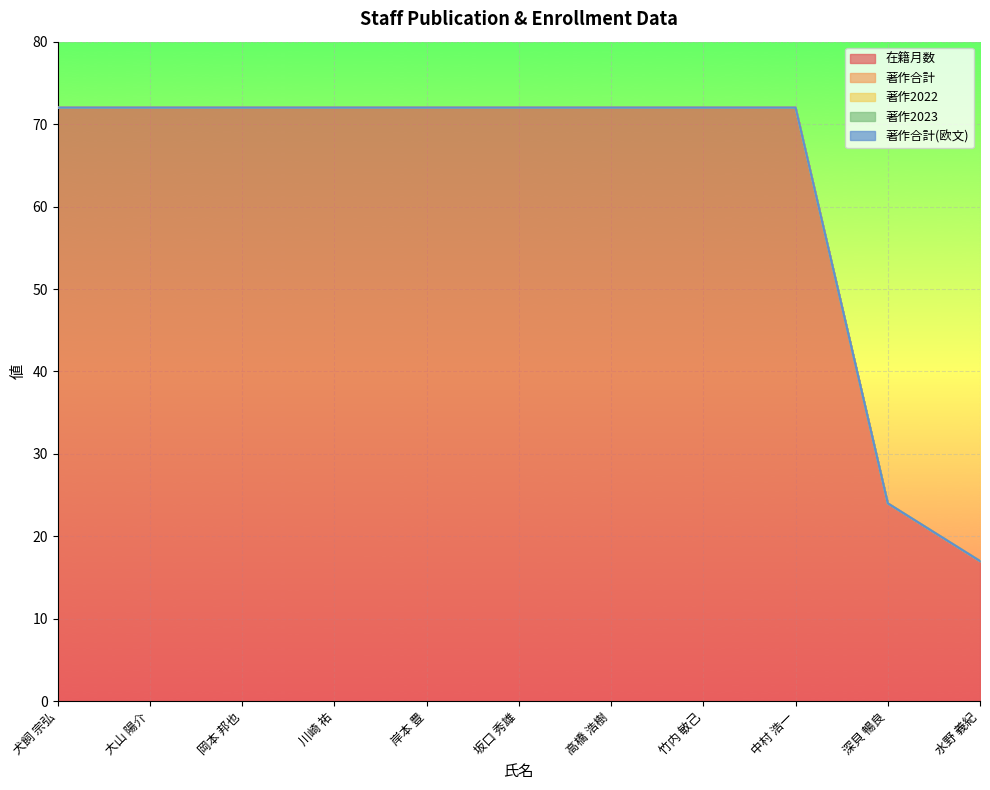

Which series has the largest total across all categories?

在籍月数